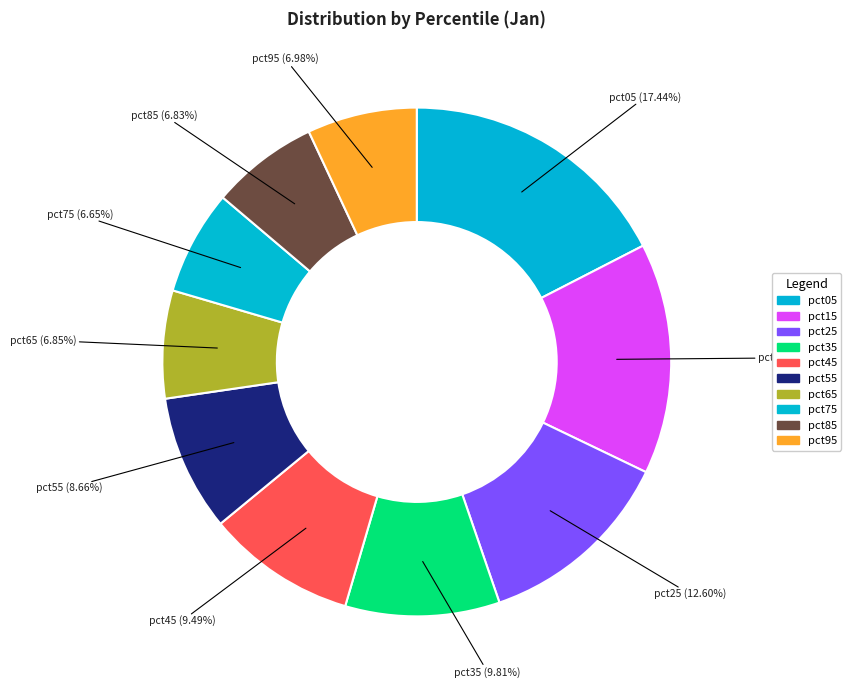

Count the number of slices in the pie.

10